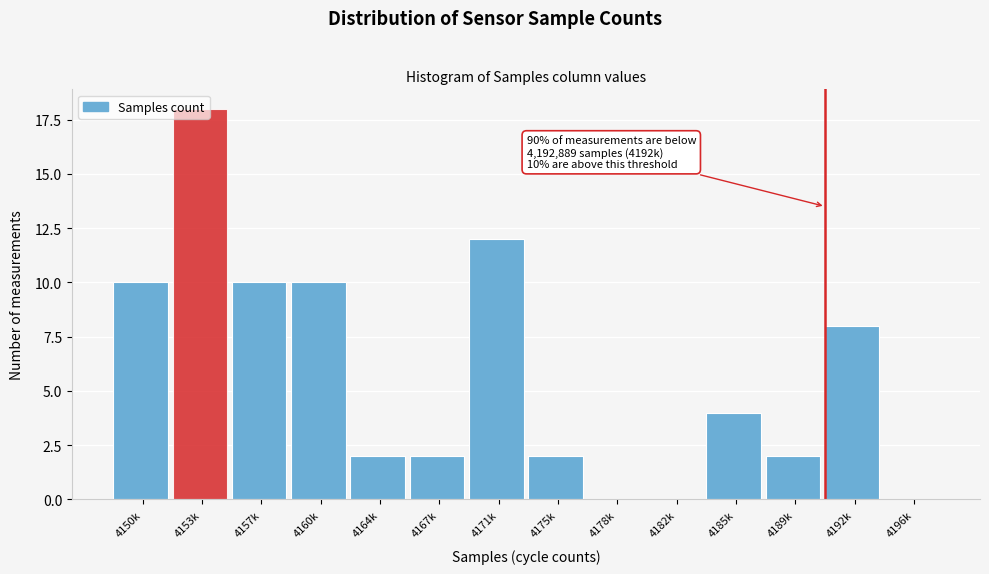

What is the change in value from 4178k to 4192k?

+8